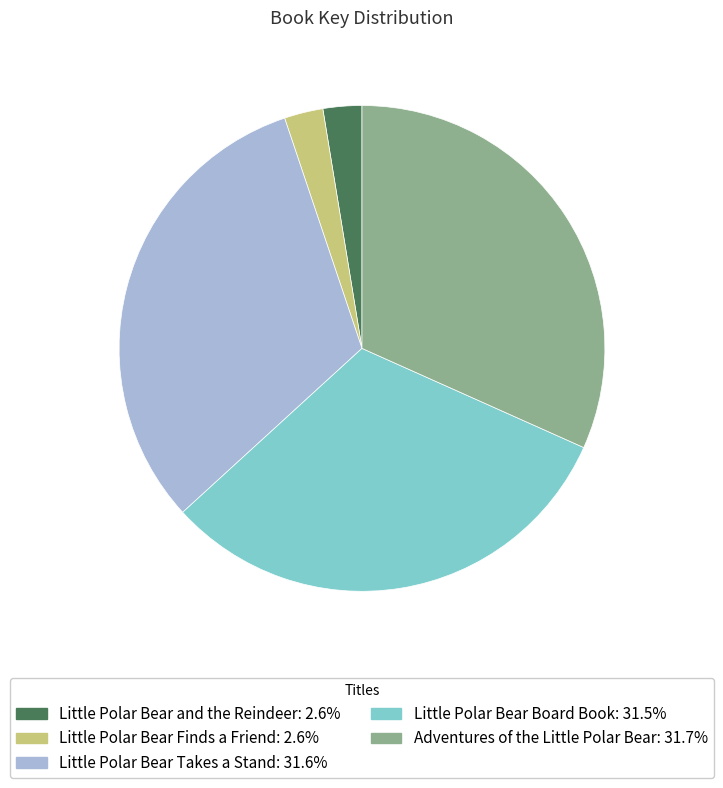

How many slices are in this pie chart?

5